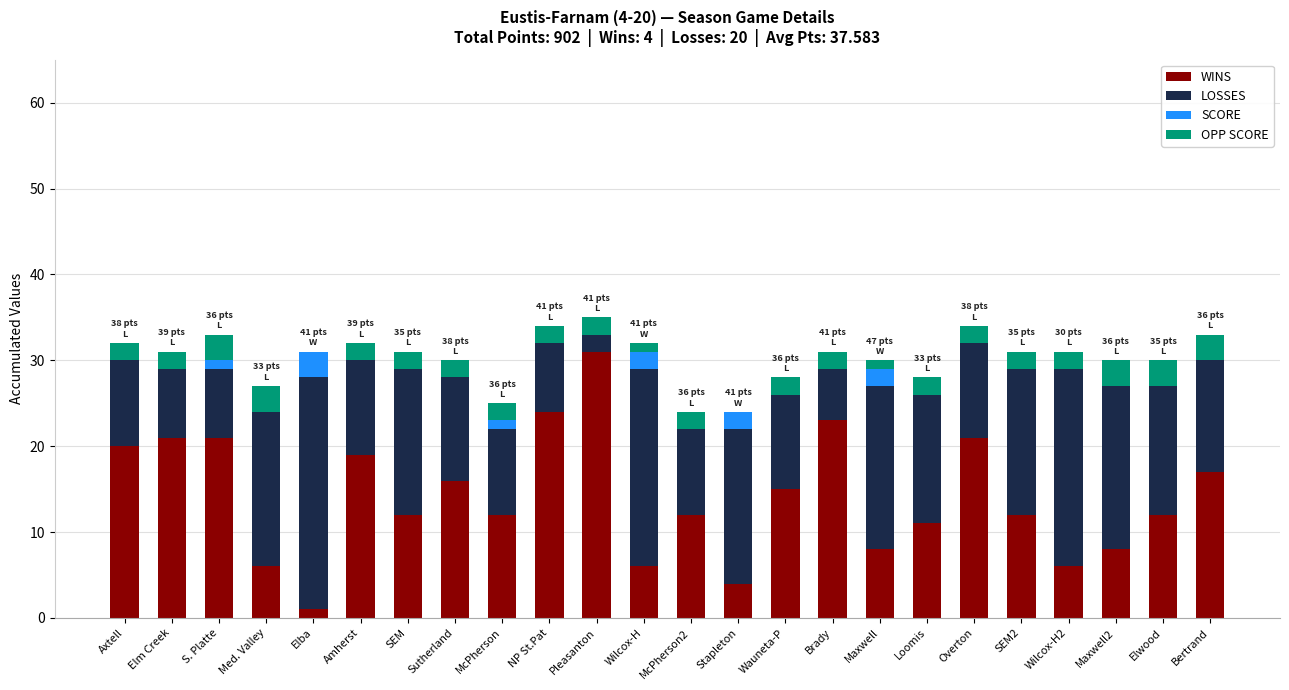

How many series are shown in this chart?

4